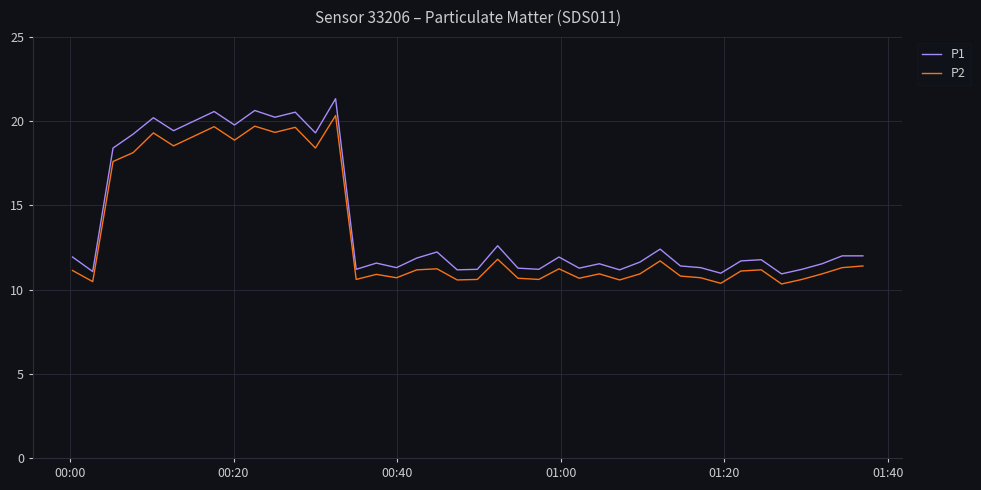

List the series in order of their peak value, highest first.

P1, P2